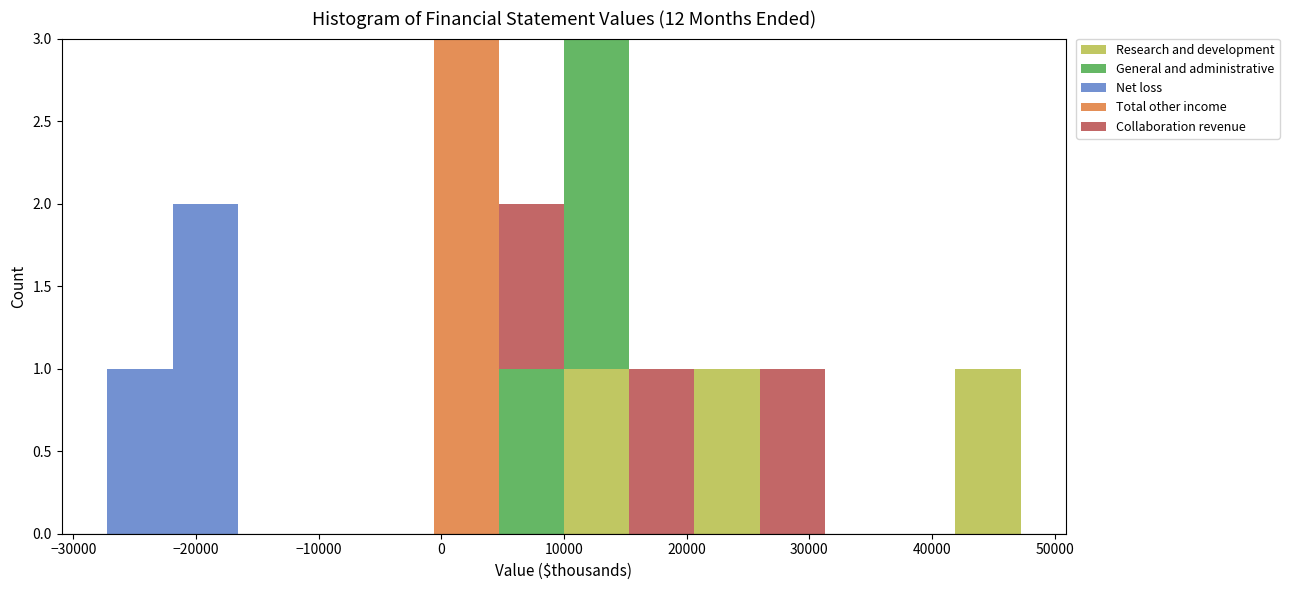

Reading left to right, list every stacked bar in this chart as the range it spans on the x-axis followed by its total height. Neither the bar edges nor the heights are printed on the chart, so give them approximately, as read against the axes.

-27000 to -22000: 1
-22000 to -17000: 2
-17000 to -11000: 0
-11000 to -6000: 0
-6000 to -1000: 0
-1000 to 5000: 3
5000 to 10000: 2
10000 to 15000: 3
15000 to 21000: 1
21000 to 26000: 1
26000 to 31000: 1
31000 to 37000: 0
37000 to 42000: 0
42000 to 47000: 1